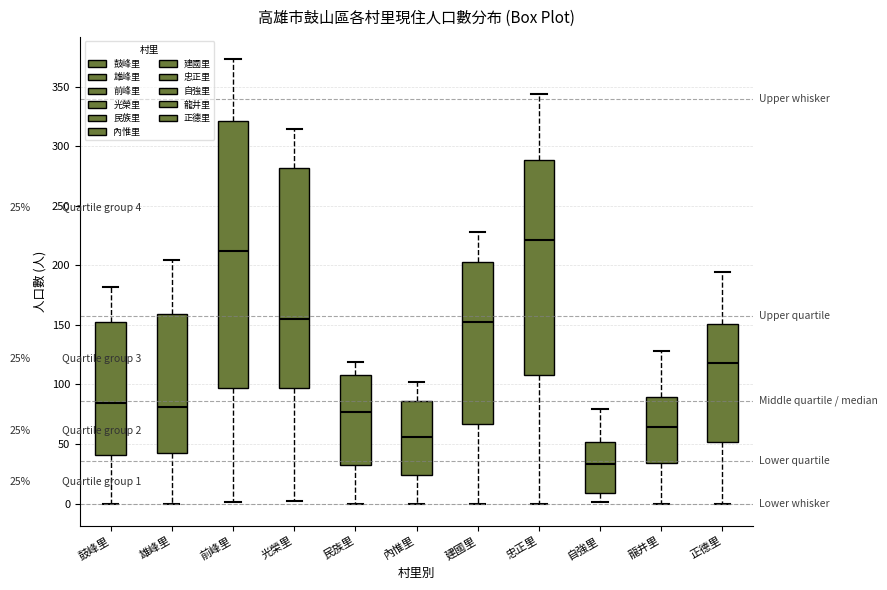

Which box's median line is the lowest?

自強里